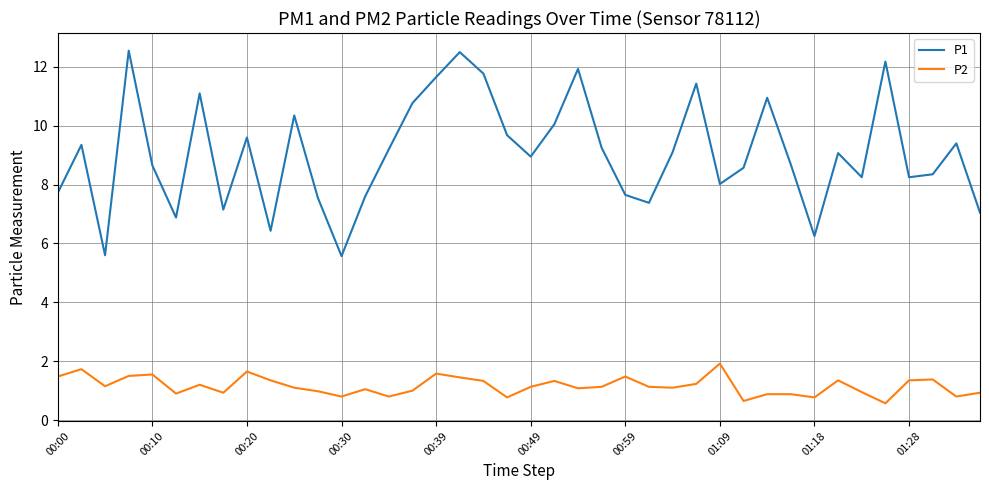

What is the highest value of the P1 series?

12.6